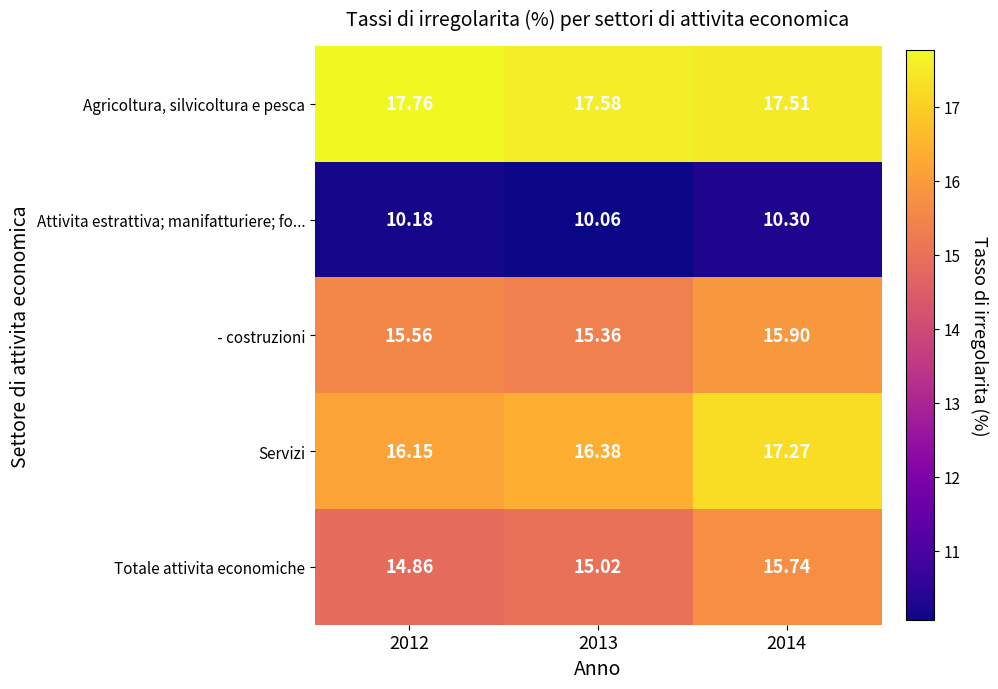

Which series has the largest range (max minus min)?

Servizi